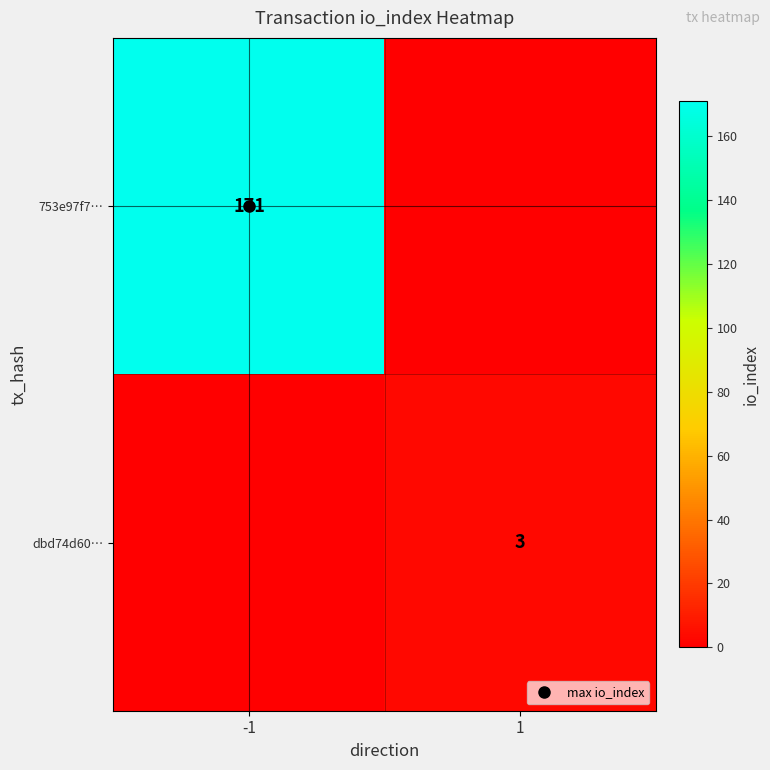

What is the total value across all series at -1?

171